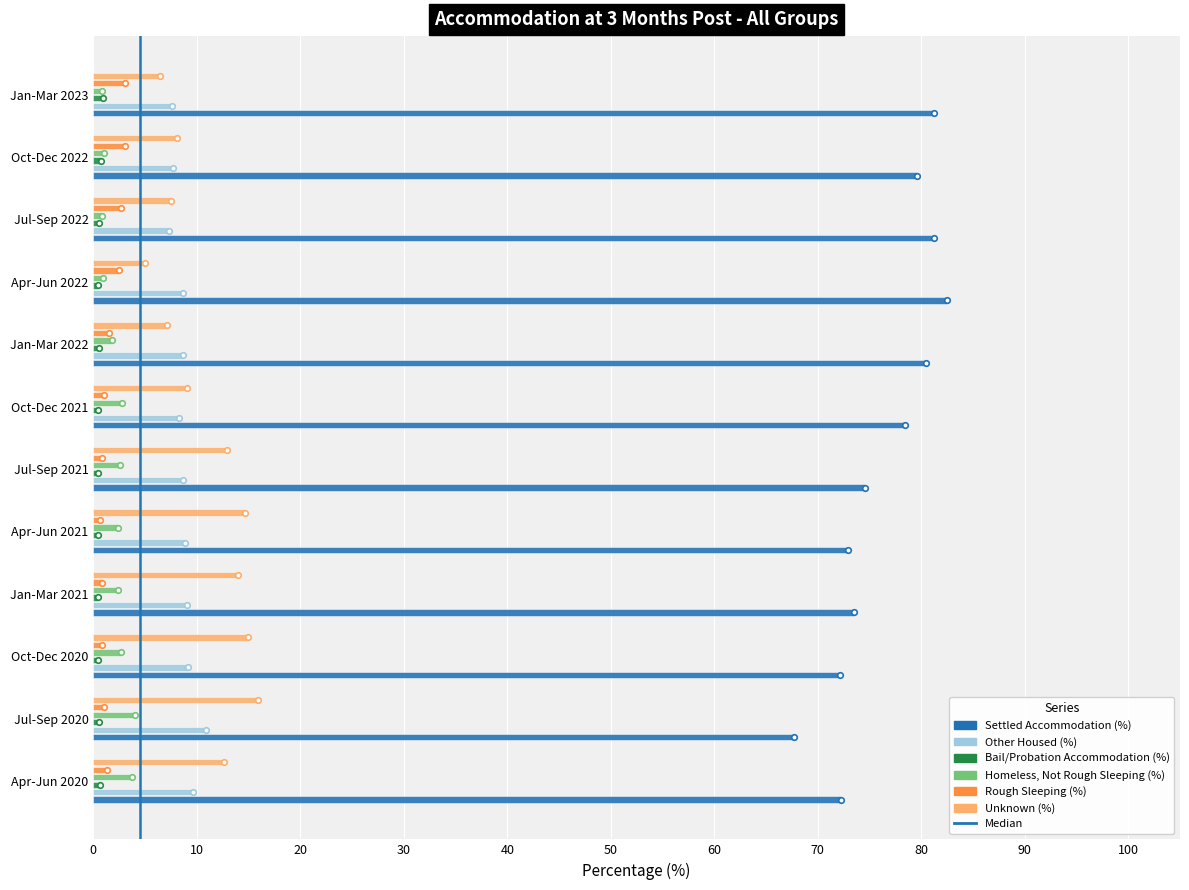

The value of Other Housed (%) at Oct-Dec 2020 is 9.1. True or false?

True